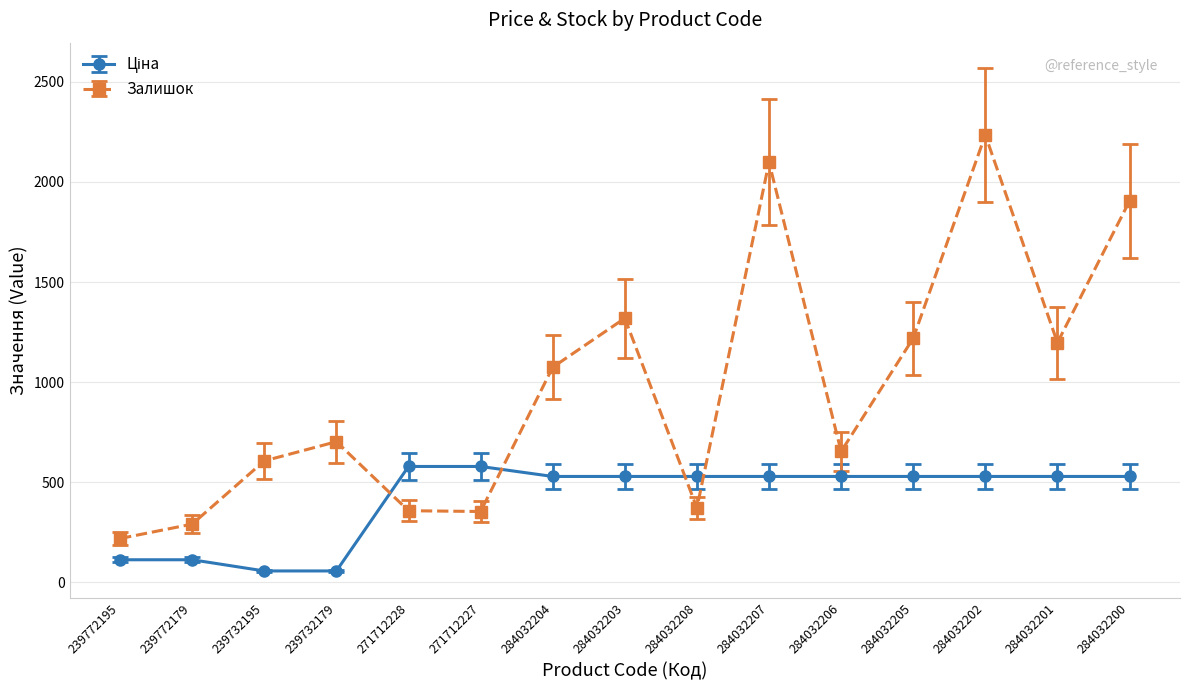

What is the label of the 1st point from the left?

239772195